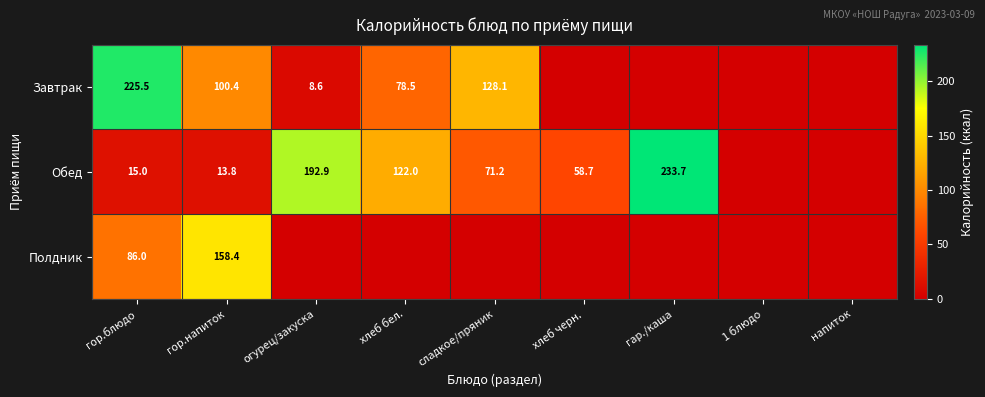

What is the total value across all series at гор.напиток?

272.6